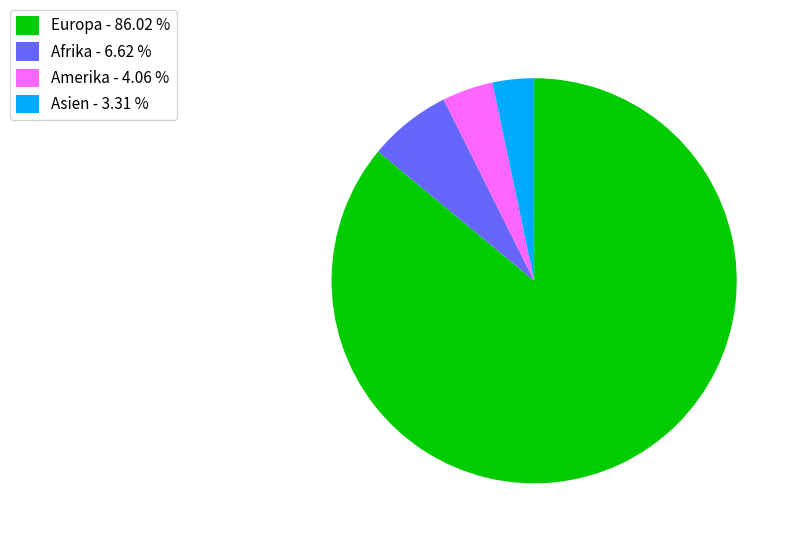

Is there a majority slice in this chart?

Yes